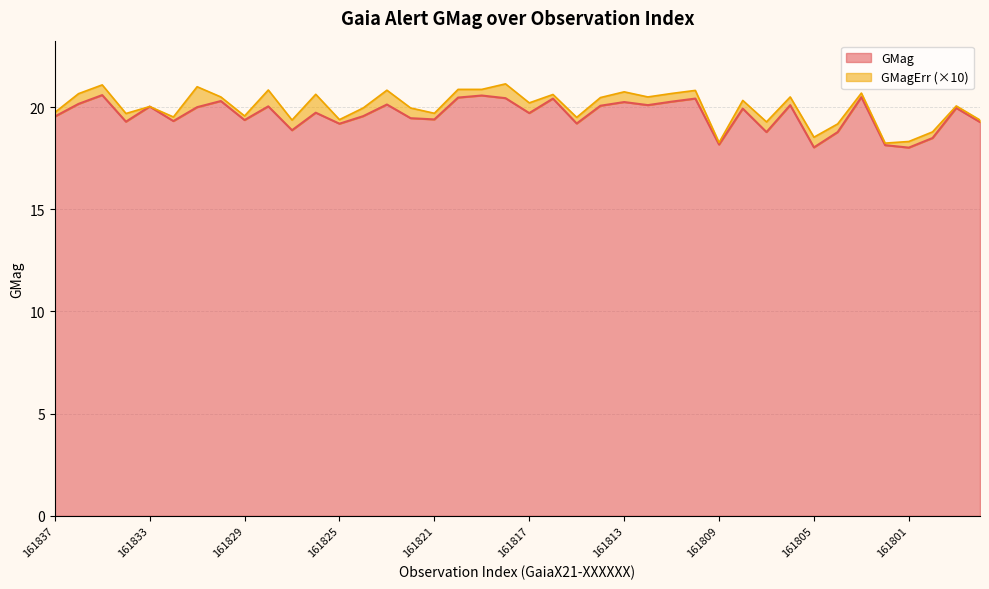

Is it true that the value at 161830 is 20.3?

True